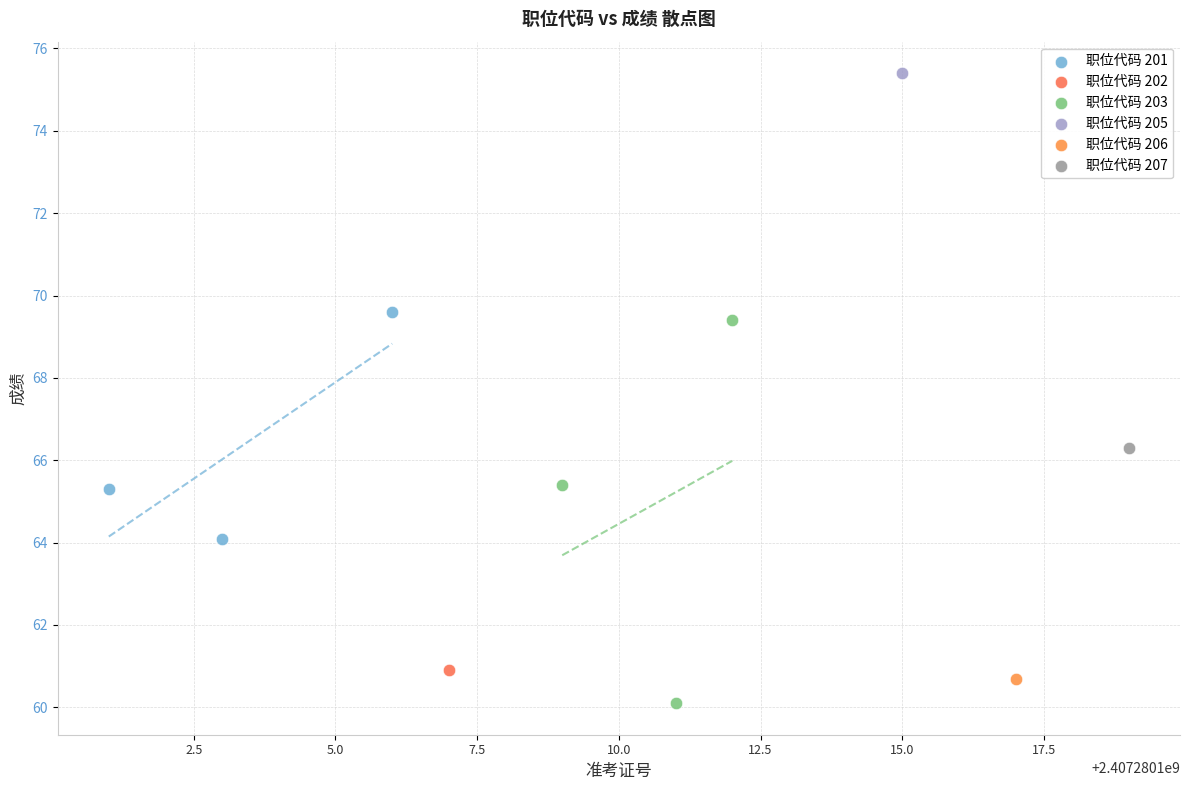

Which series reaches the minimum Y coordinate?

职位代码 203